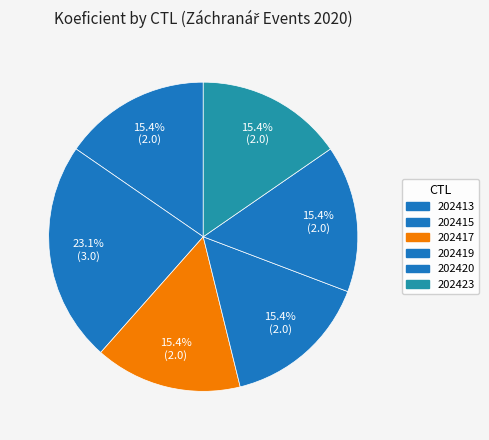

Which slice is the smallest?

202413